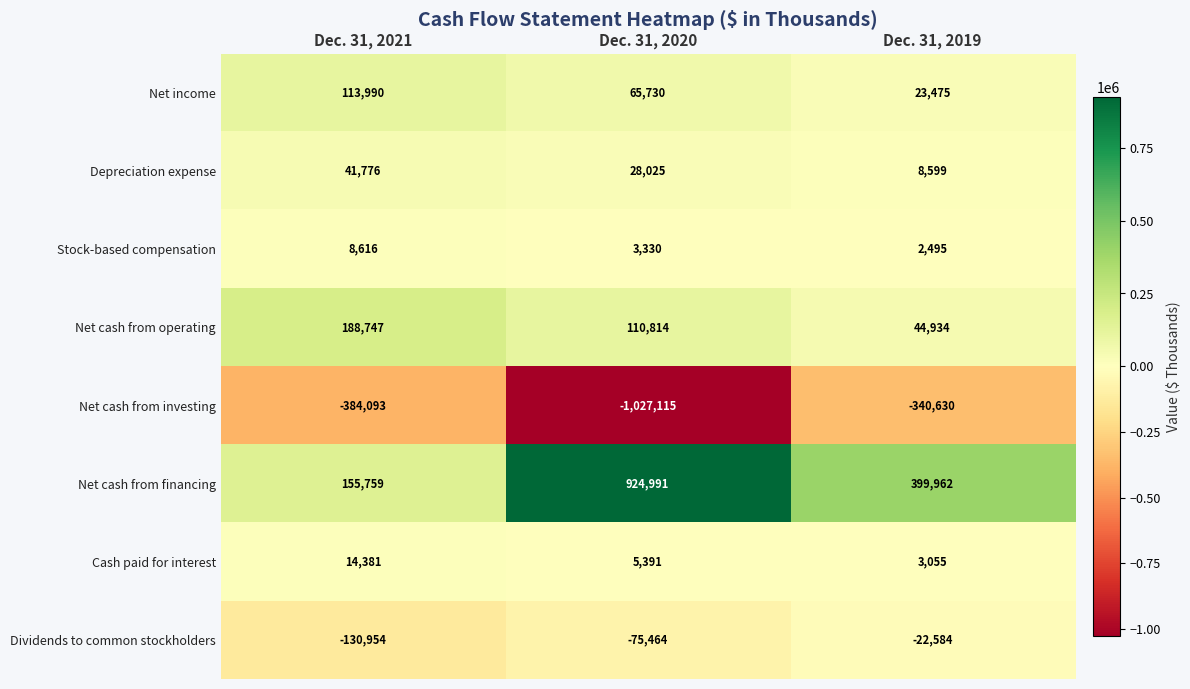

The value of Dividends to common stockholders at Dec. 31, 2020 is -42726. True or false?

False